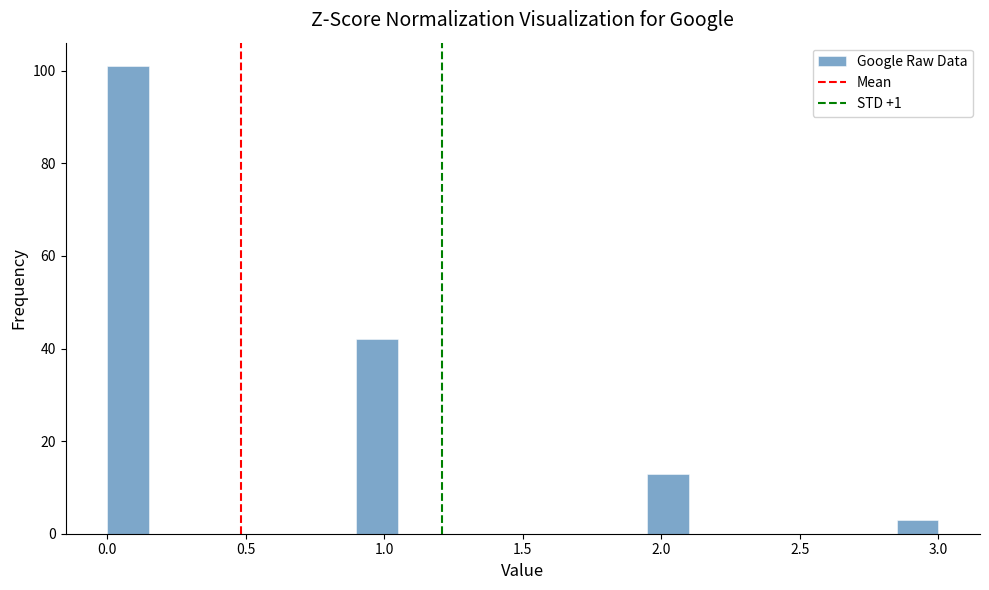

Read against the x-axis, roughly where is the centre of the tallest bar?

0.10